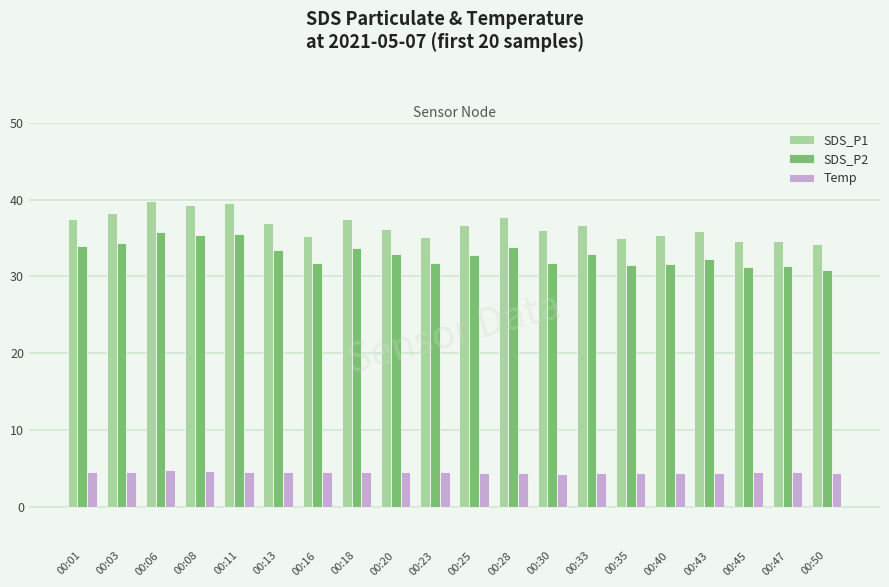

What is the difference between the highest and lowest values at 00:08?

34.5